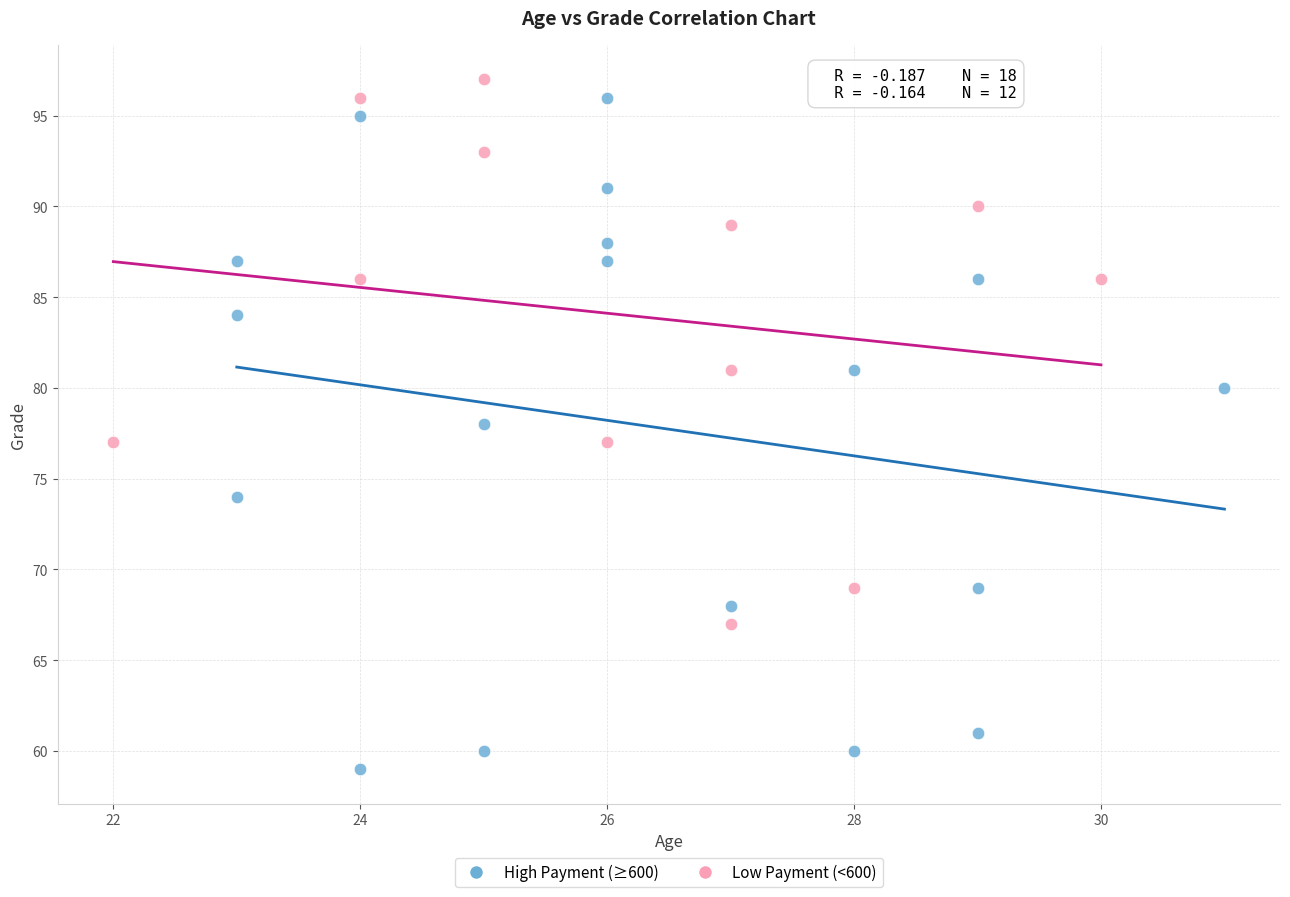

What are all the series names shown in the legend?

High Payment (≥600), Low Payment (<600)